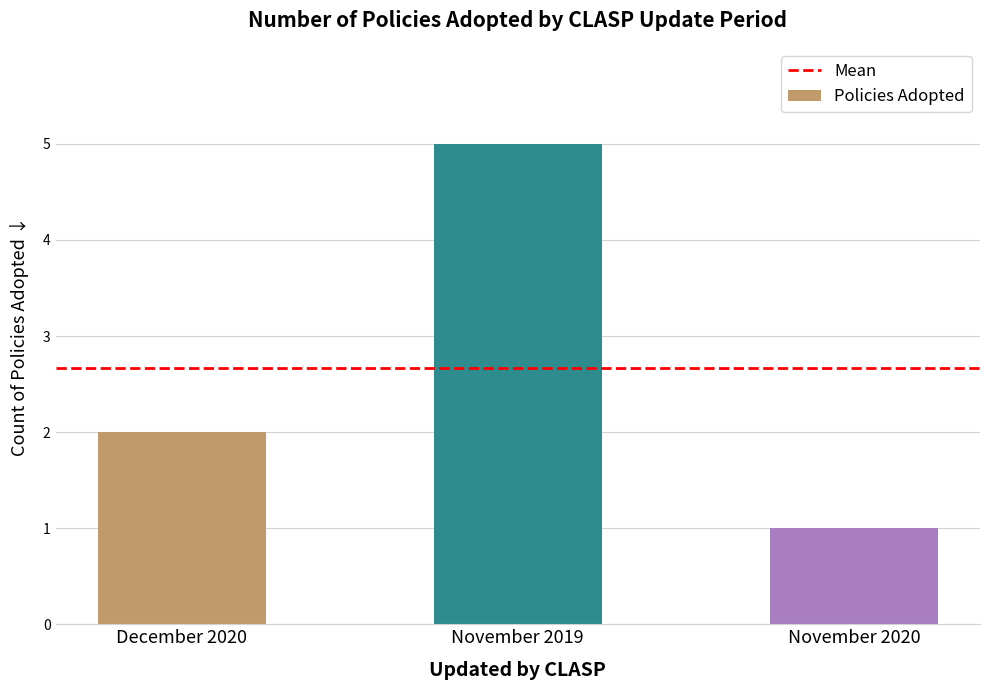

Which category has the highest value across all series?

November 2019